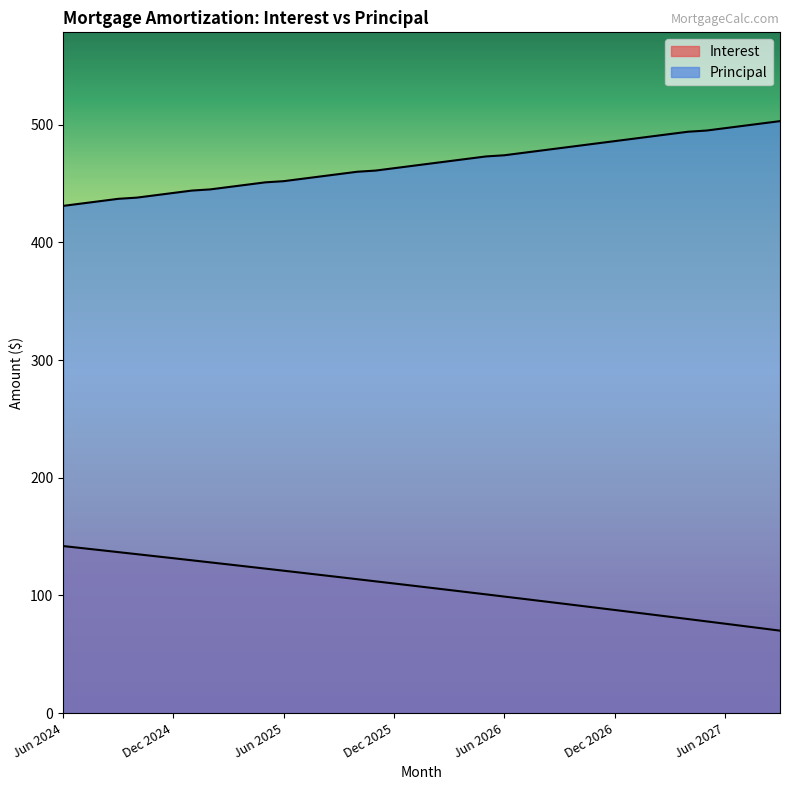

Which series has the largest total across all categories?

Principal